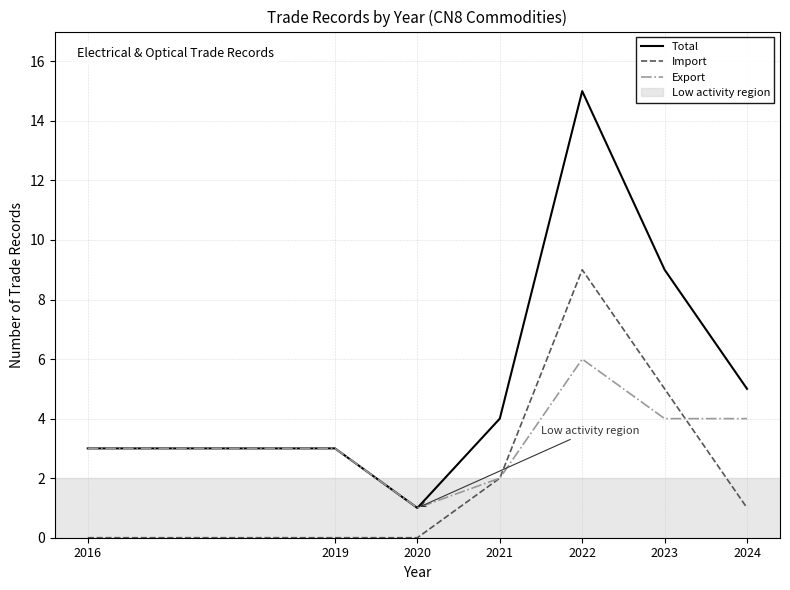

At which category does the chart reach its peak across all series?

2022